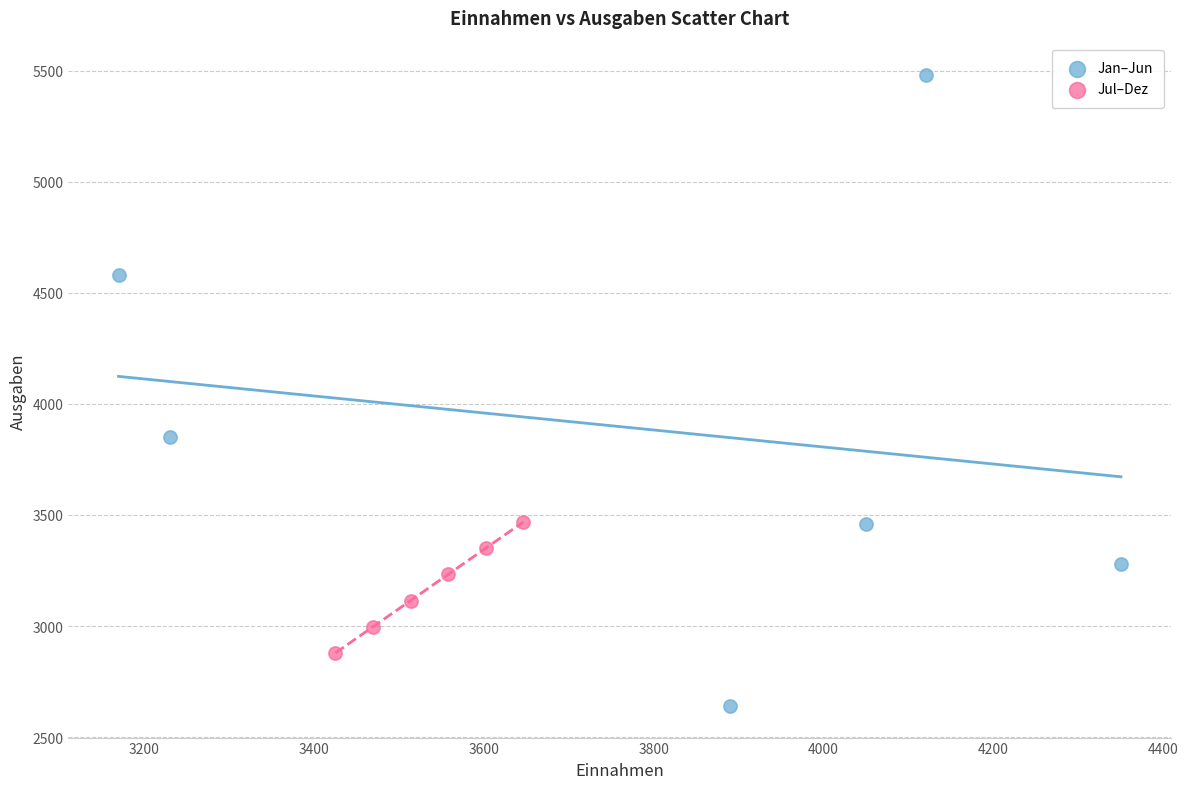

Which series reaches the maximum Y coordinate?

Jan–Jun